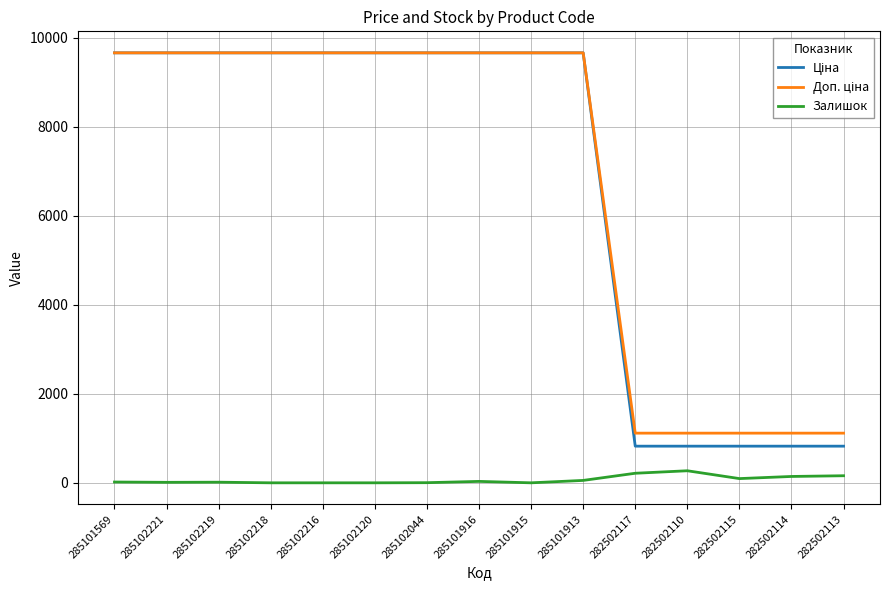

What is the greatest value displayed?

9664.7